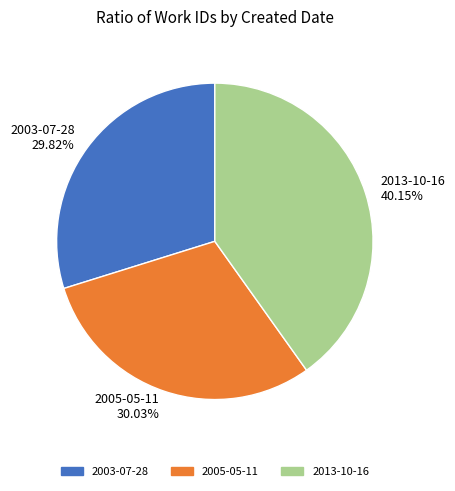

Do 2013-10-16 and 2005-05-11 together represent more than half of the pie?

Yes